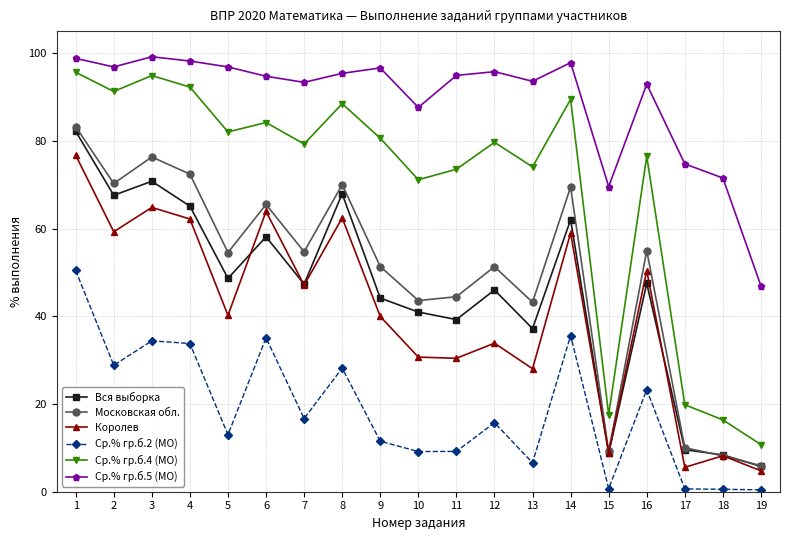

What is the difference between the highest and lowest values at 12?

80.0